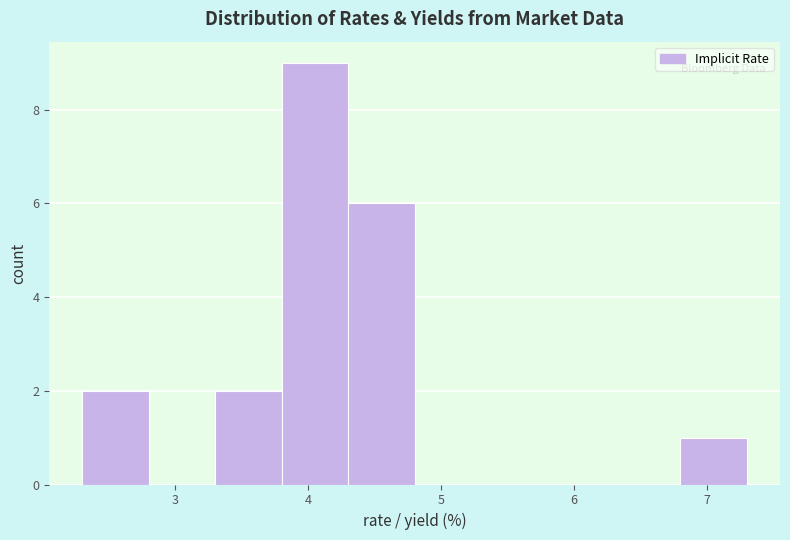

Reading left to right, transcribe this chart: for each bar, give the range it covers on the x-axis and its height. The values are not printed on the chart, so give them approximately, as read against the axis.

2.3 to 2.8: 2
2.8 to 3.3: 0
3.3 to 3.8: 2
3.8 to 4.3: 9
4.3 to 4.8: 6
4.8 to 5.3: 0
5.3 to 5.8: 0
5.8 to 6.3: 0
6.3 to 6.8: 0
6.8 to 7.3: 1